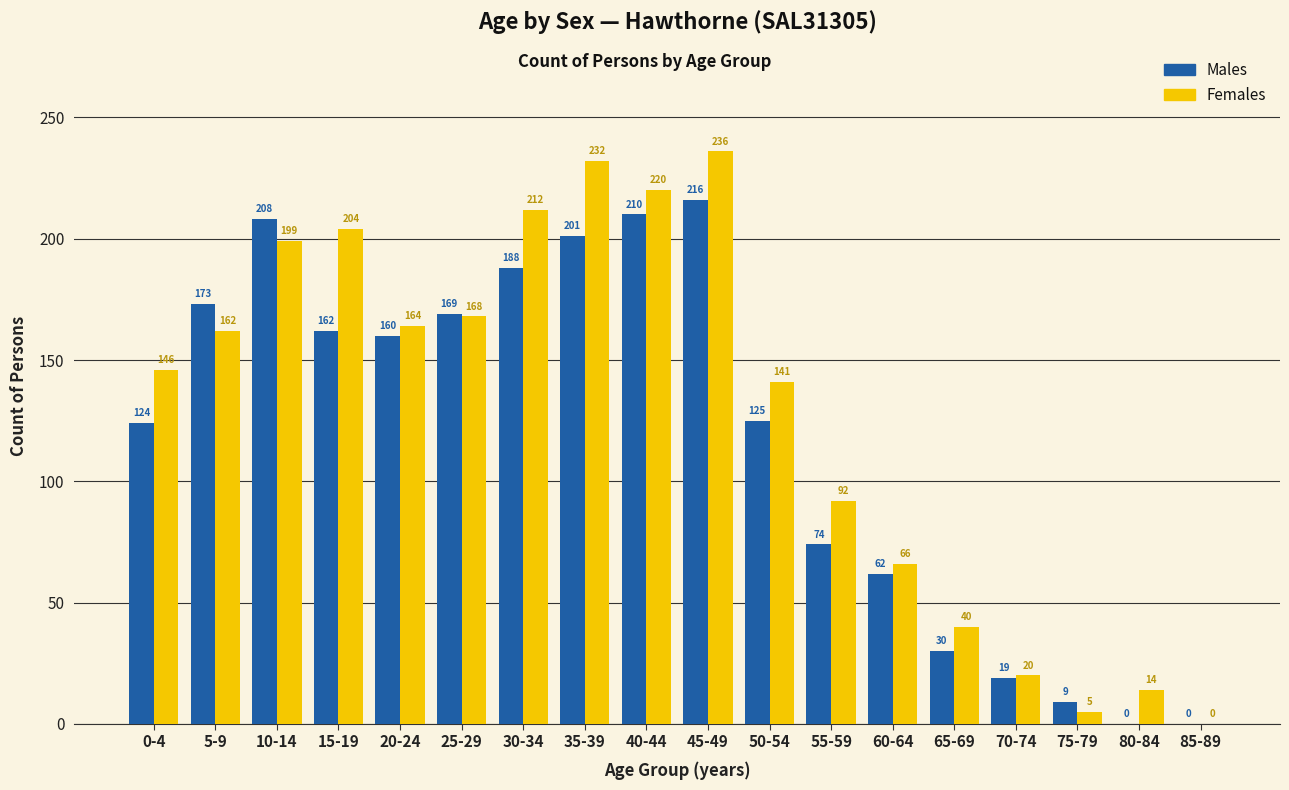

What value does the Males series have at 50-54?

125